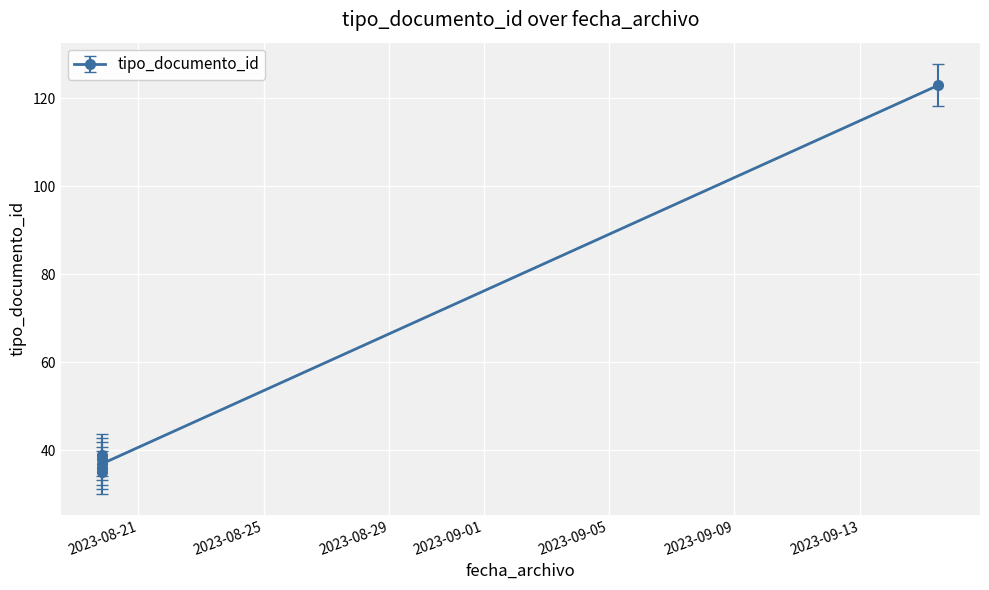

What is the average value?

51